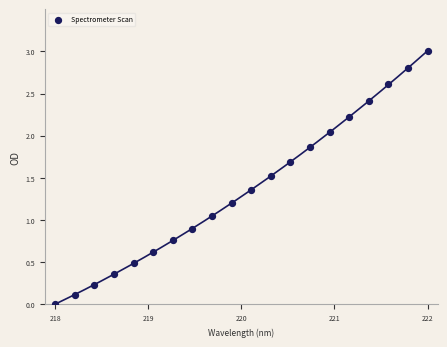

What is the range of Y values (max minus min)?

3.0